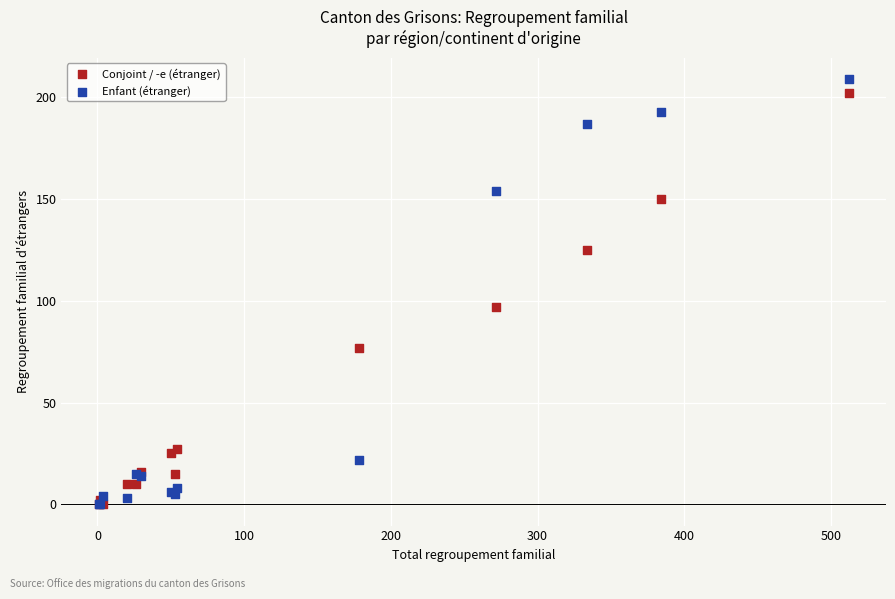

In the Enfant (étranger) series, what Y value is closest to 104?

154